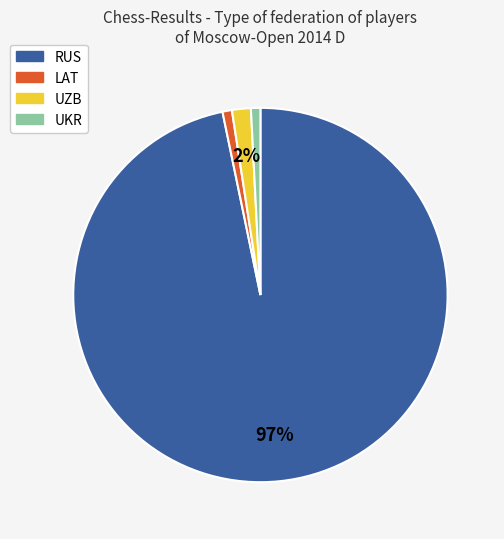

How many segments does this pie chart have?

4